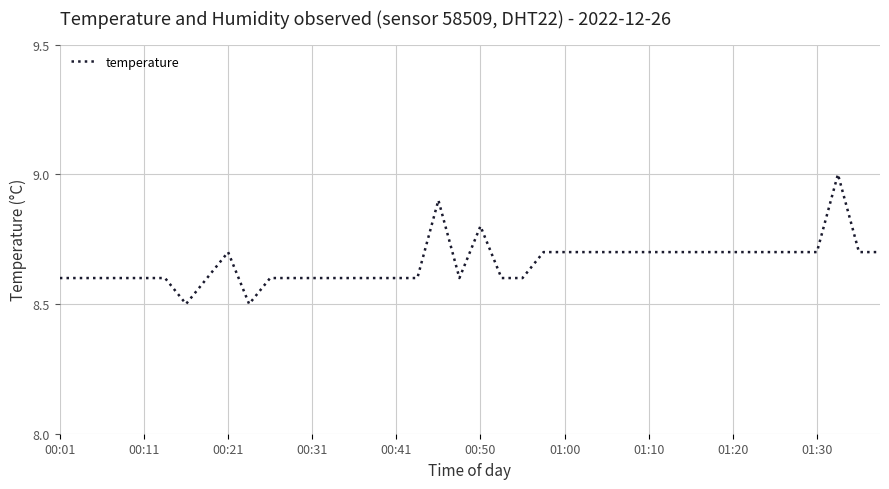

What is the difference between the maximum and minimum values?

0.5